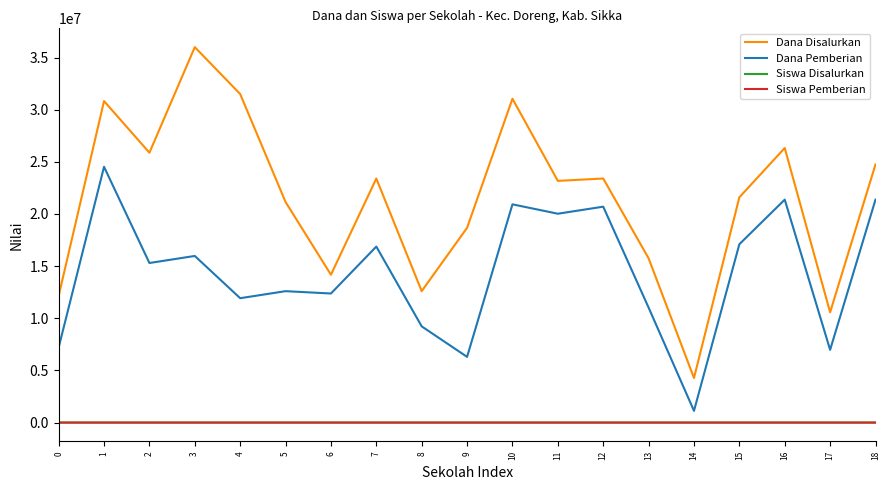

True or false: Siswa Disalurkan and Siswa Pemberian cross at least once.

False